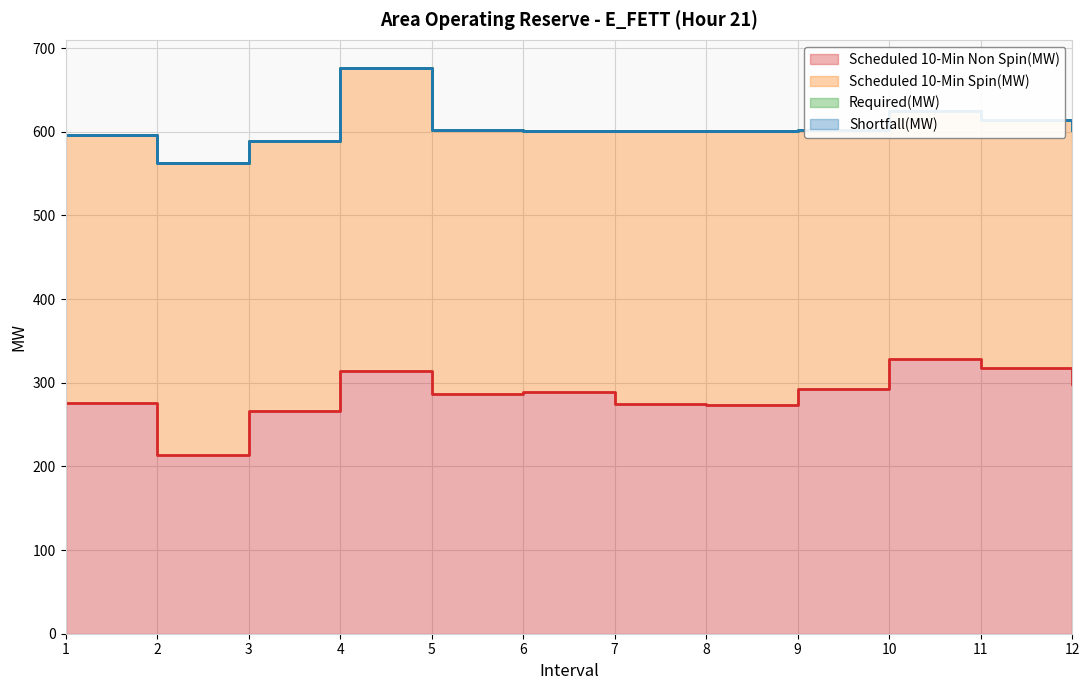

How many series are shown in this chart?

4